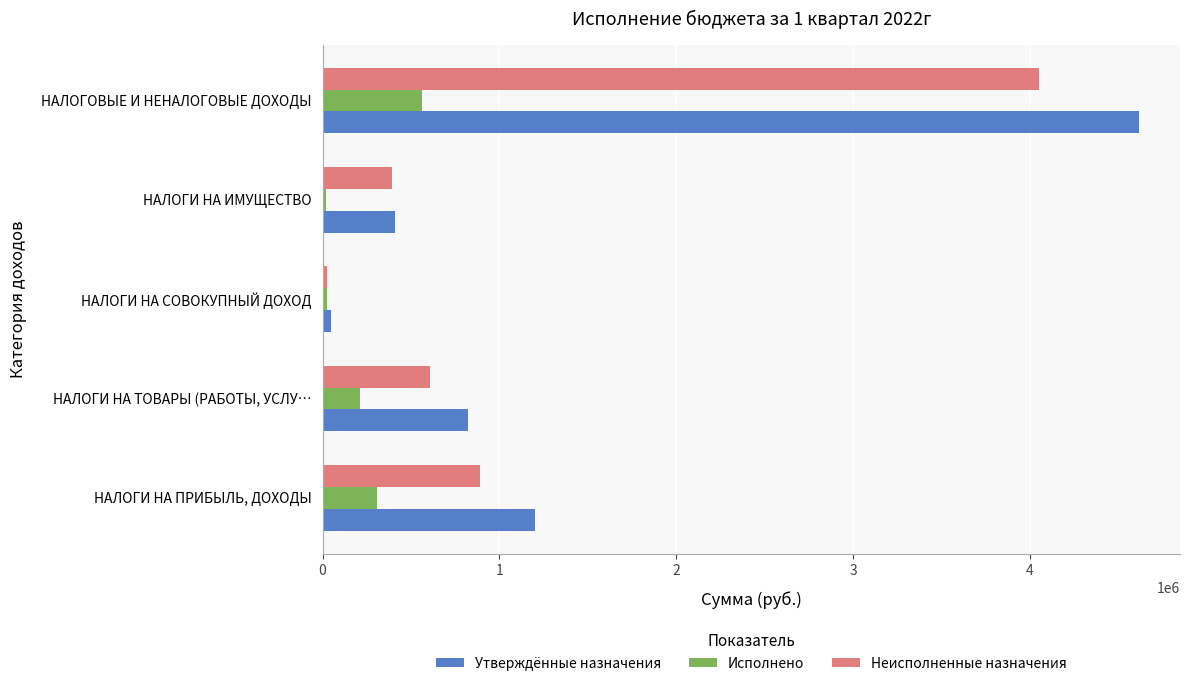

What is the sum of the Исполнено values at НАЛОГОВЫЕ И НЕНАЛОГОВЫЕ ДОХОДЫ and НАЛОГИ НА ТОВАРЫ (РАБОТЫ, УСЛУ…?

777446.8